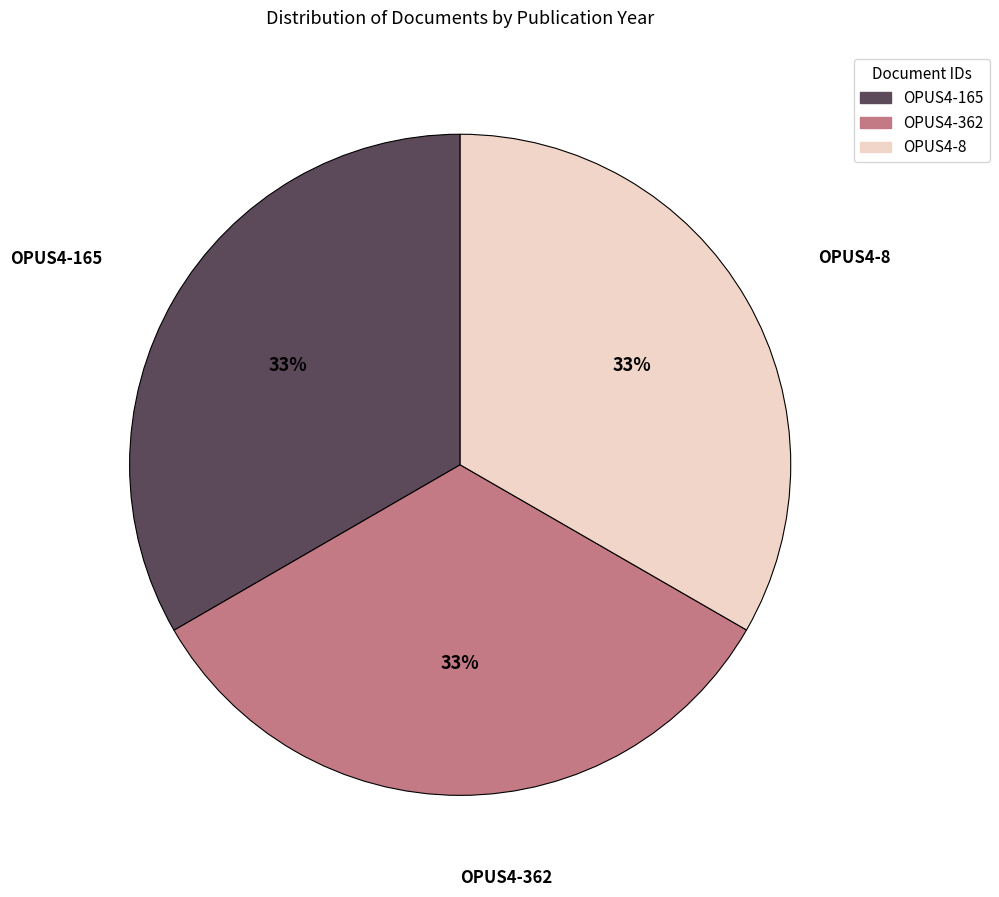

Approximately how many times larger is the value at OPUS4-362 compared to OPUS4-8?

1.0